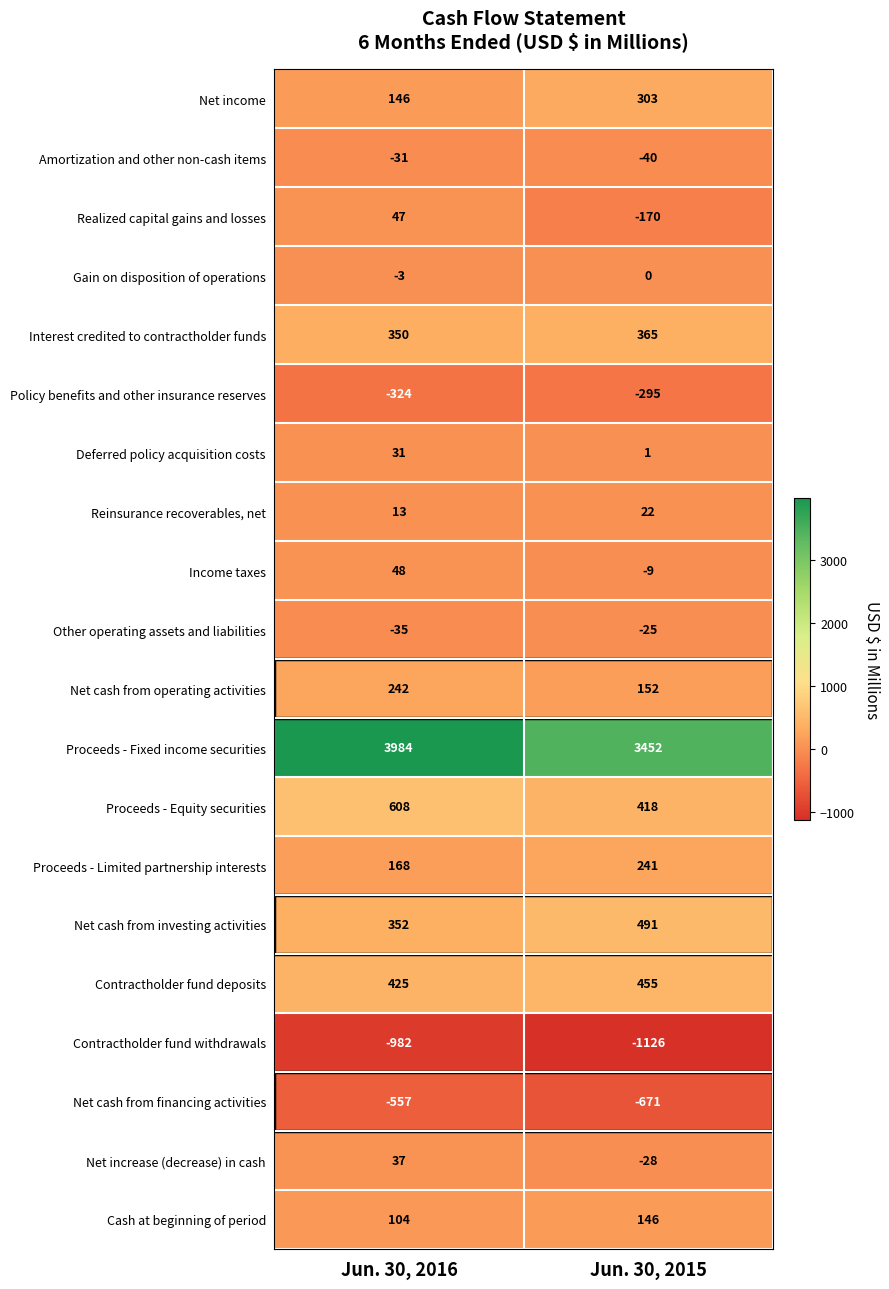

Which series has the widest spread of values?

Proceeds - Fixed income securities